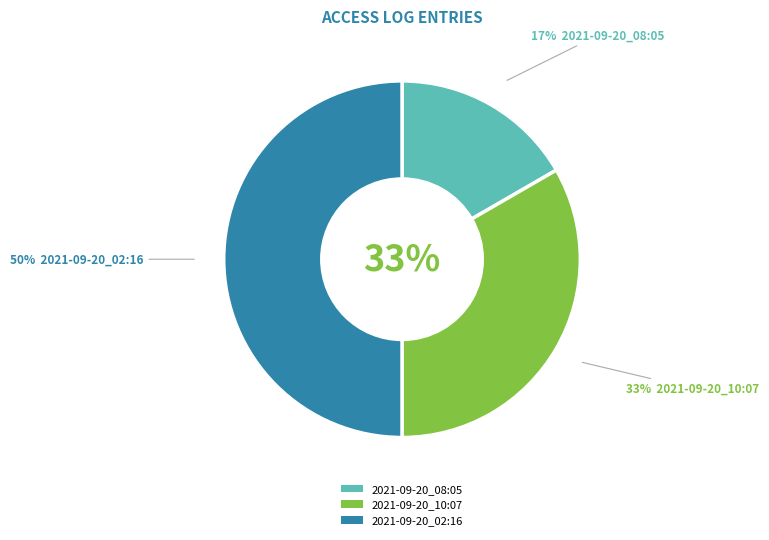

How many slices are in this pie chart?

3